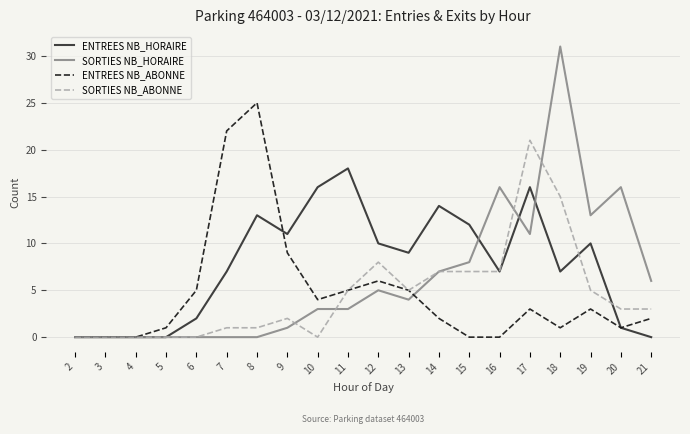

Which category has the highest value in the ENTREES NB_HORAIRE series?

11